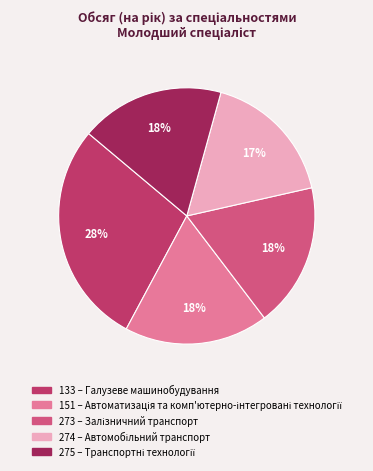

Do 274 and 151 together represent more than half of the pie?

No